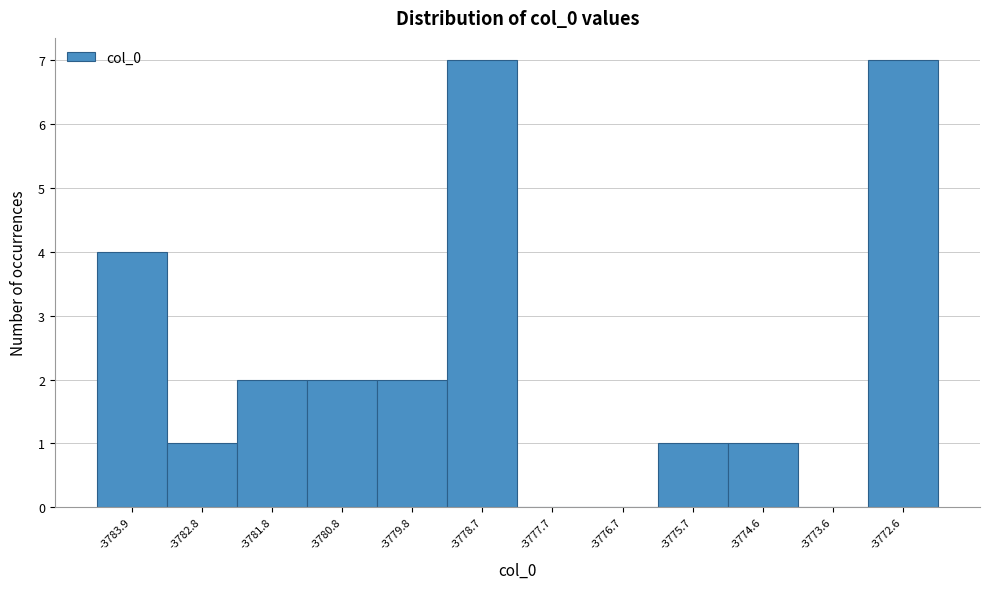

Reading left to right, transcribe this chart: for each bar, give the range it covers on the x-axis and its height. Neither the bar edges nor the heights are printed on the chart, so give them approximately, as read against the axes.

-3784.4 to -3783.4: 4
-3783.4 to -3782.4: 1
-3782.4 to -3781.2: 2
-3781.2 to -3780.2: 2
-3780.2 to -3779.2: 2
-3779.2 to -3778.2: 7
-3778.2 to -3777.2: 0
-3777.2 to -3776.2: 0
-3776.2 to -3775.2: 1
-3775.2 to -3774.2: 1
-3774.2 to -3773.2: 0
-3773.2 to -3772.0: 7